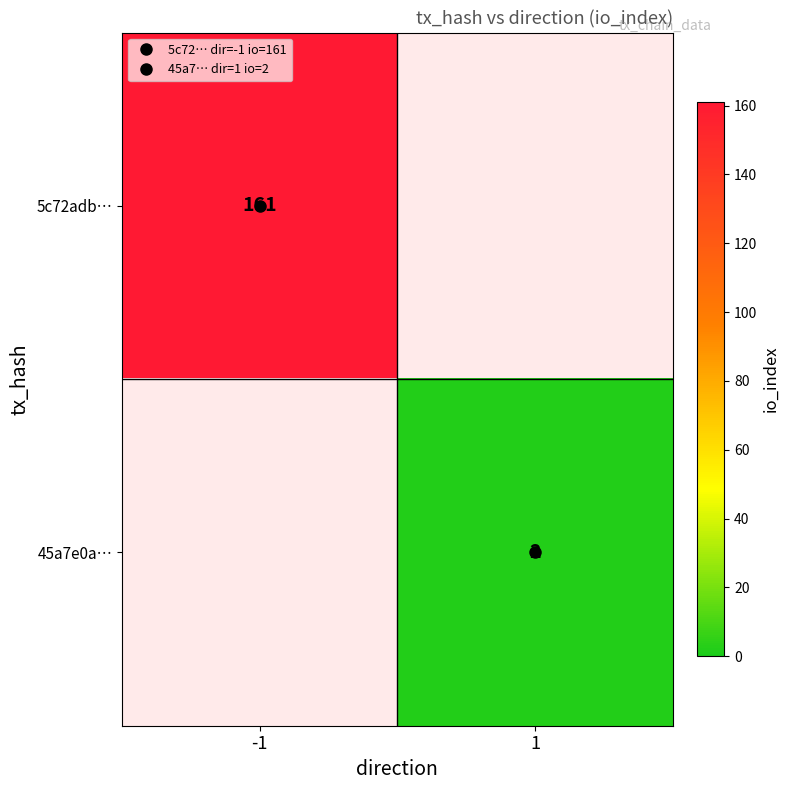

True or false: 5c72adb… has a value of 112.0 at -1.

False